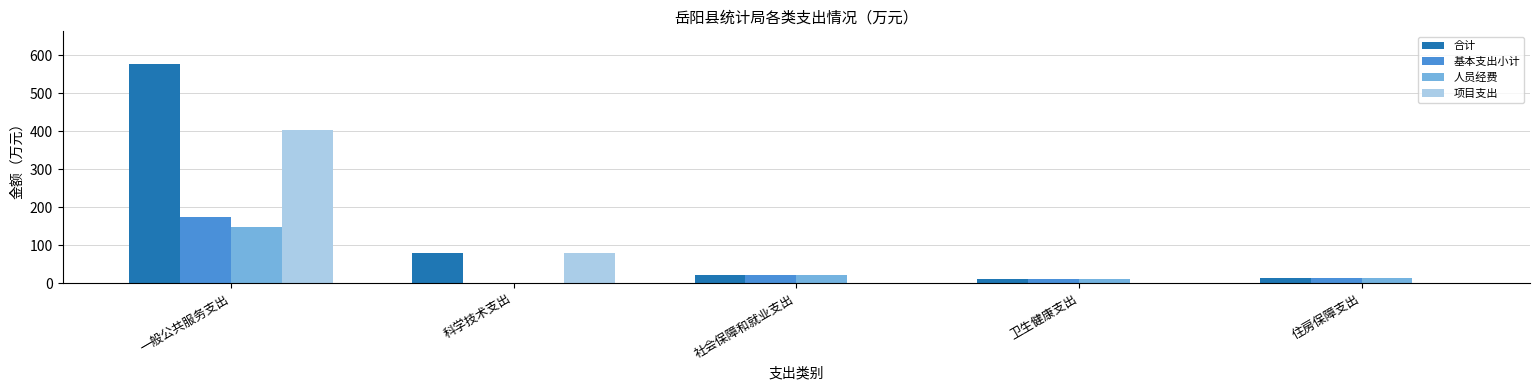

At which category is the sum across all series the highest?

一般公共服务支出